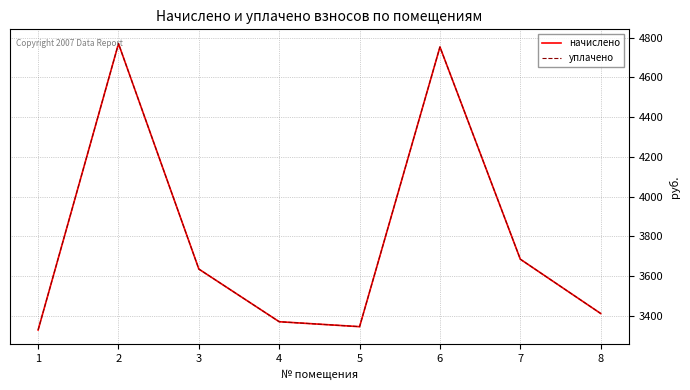

True or false: уплачено has more than 2 interior local peaks.

False